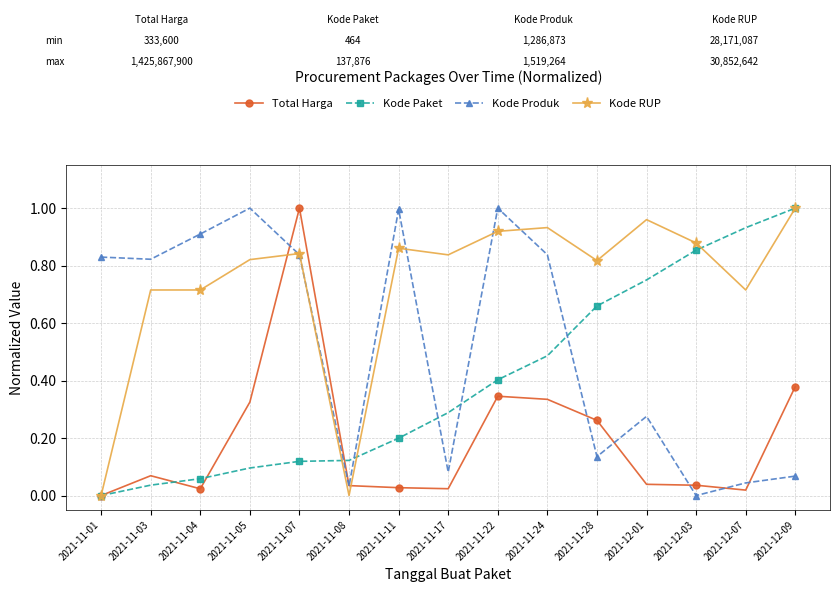

What is the label of the 3rd point from the right?

2021-12-03